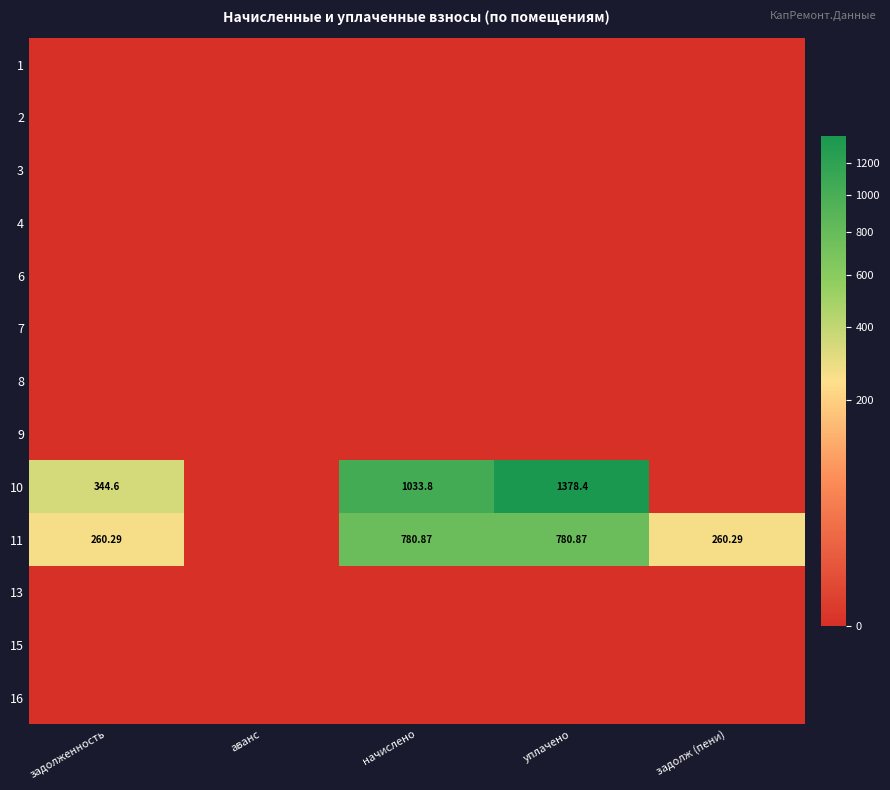

Where is 11 nearest to the value 390?

задолженность